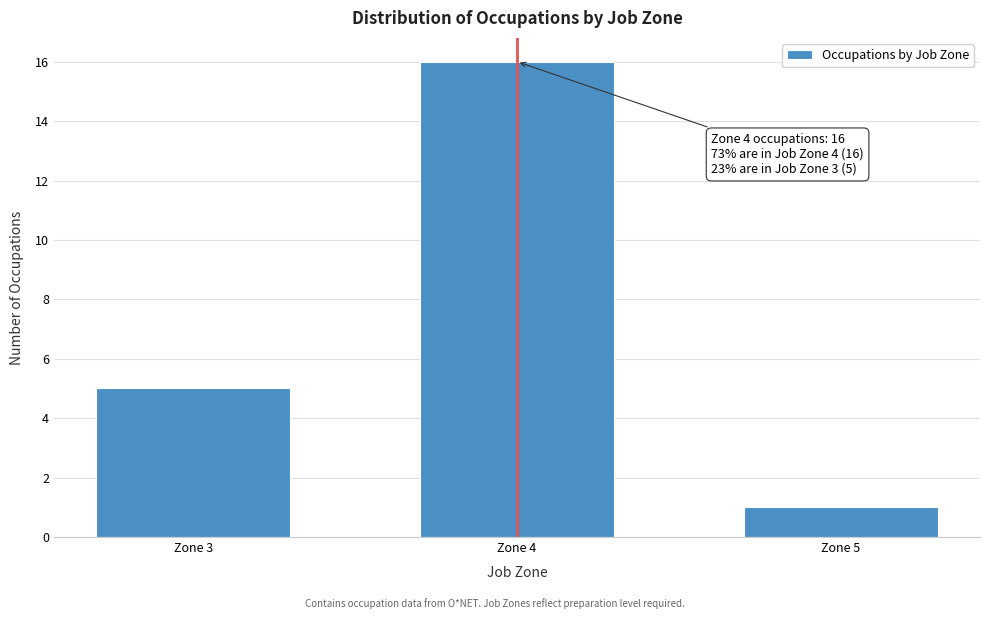

Reading right to left, extract all data points from this chart.

Zone 5=1	Zone 4=16	Zone 3=5